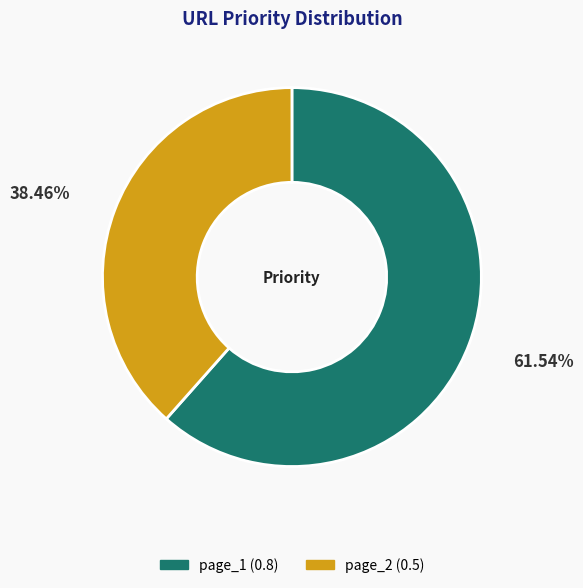

Is there a majority slice in this chart?

Yes